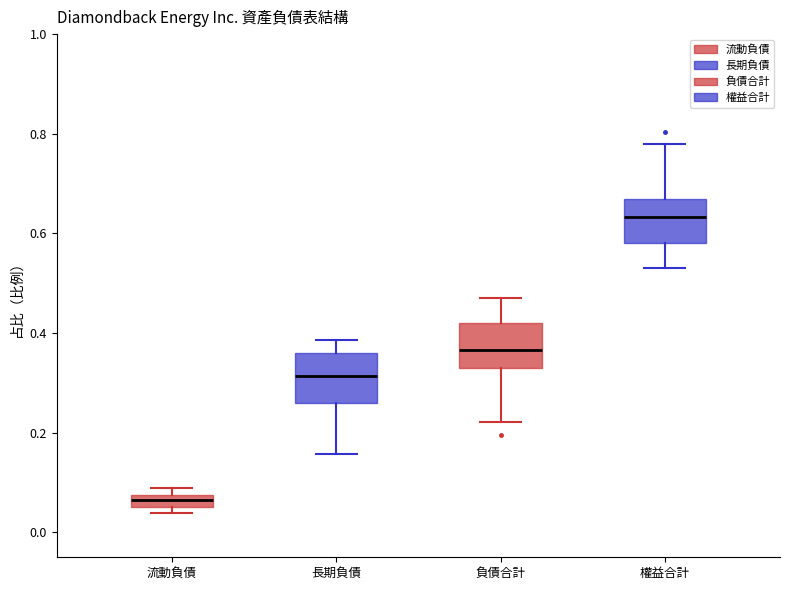

Where is the upper edge of the box for 流動負債 on the y-axis? The values are not printed on the chart, so give them approximately, as read against the axis.

0.08